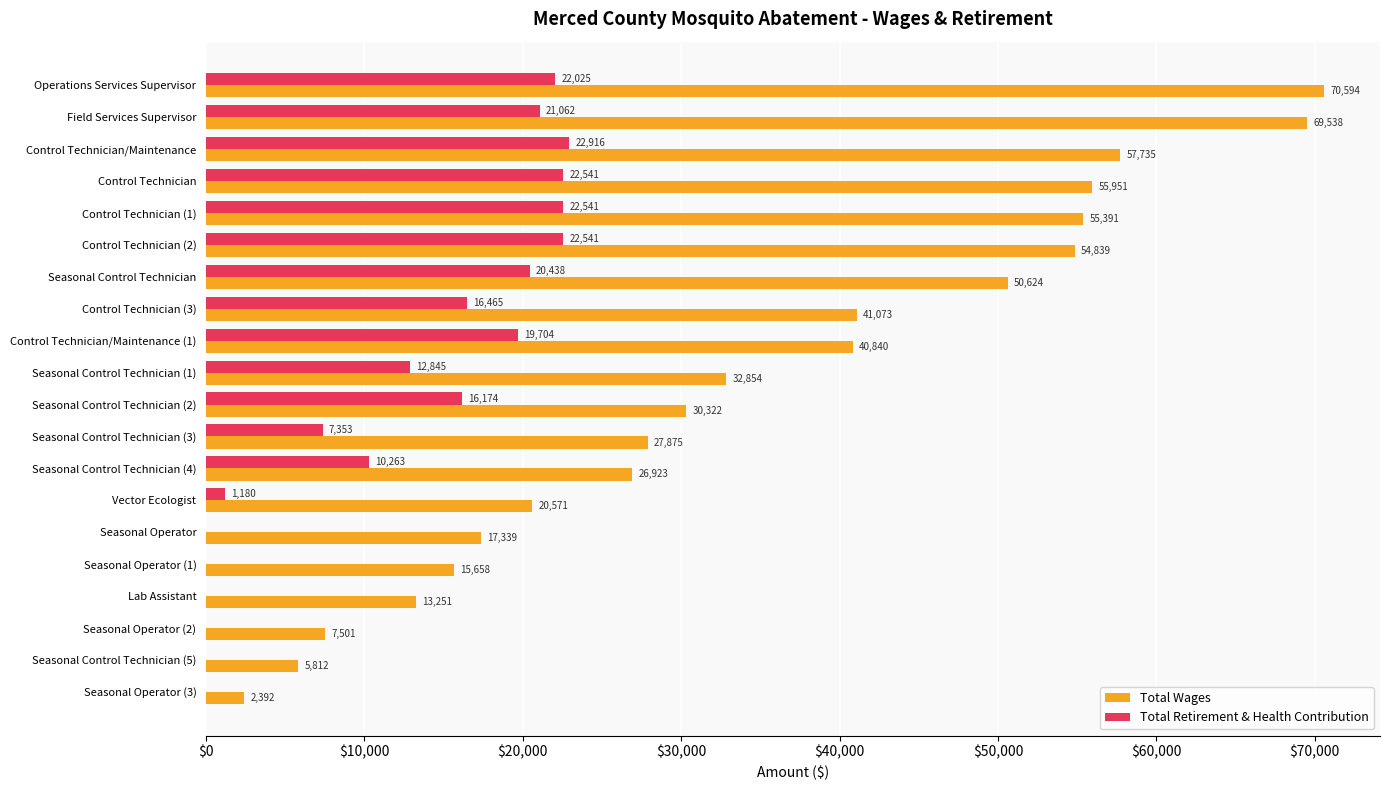

Read the Total Retirement & Health Contribution value at Seasonal Control Technician (2), to the nearest 10.

16170